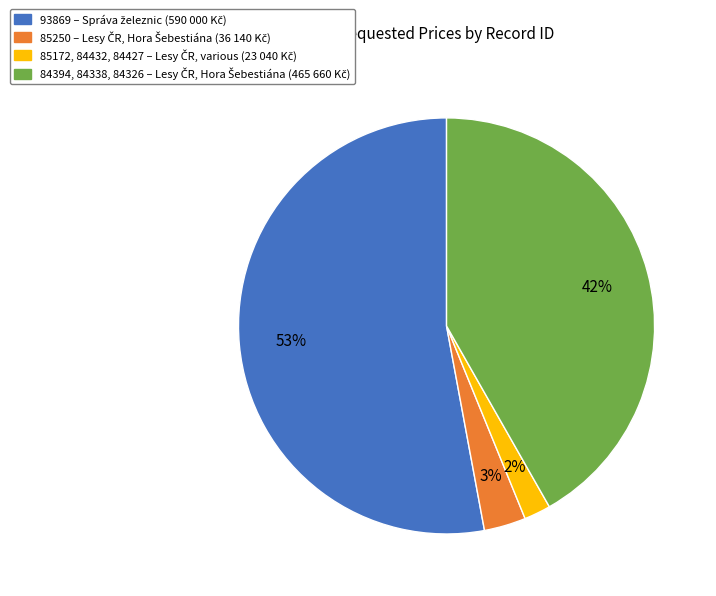

How many segments does this pie chart have?

4